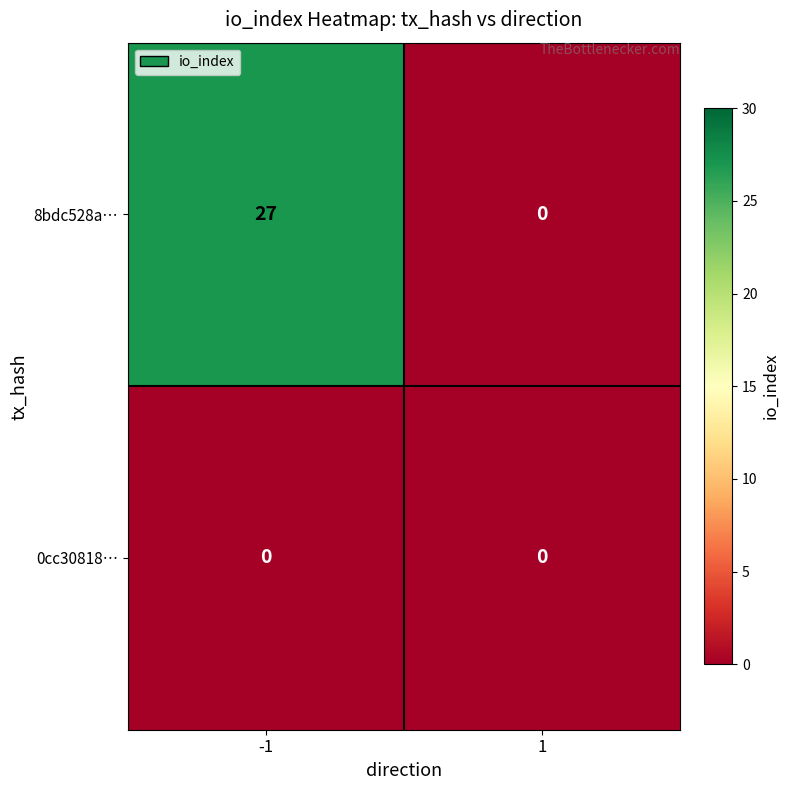

Rank the series at -1 from highest to lowest value.

8bdc528a…, 0cc30818…